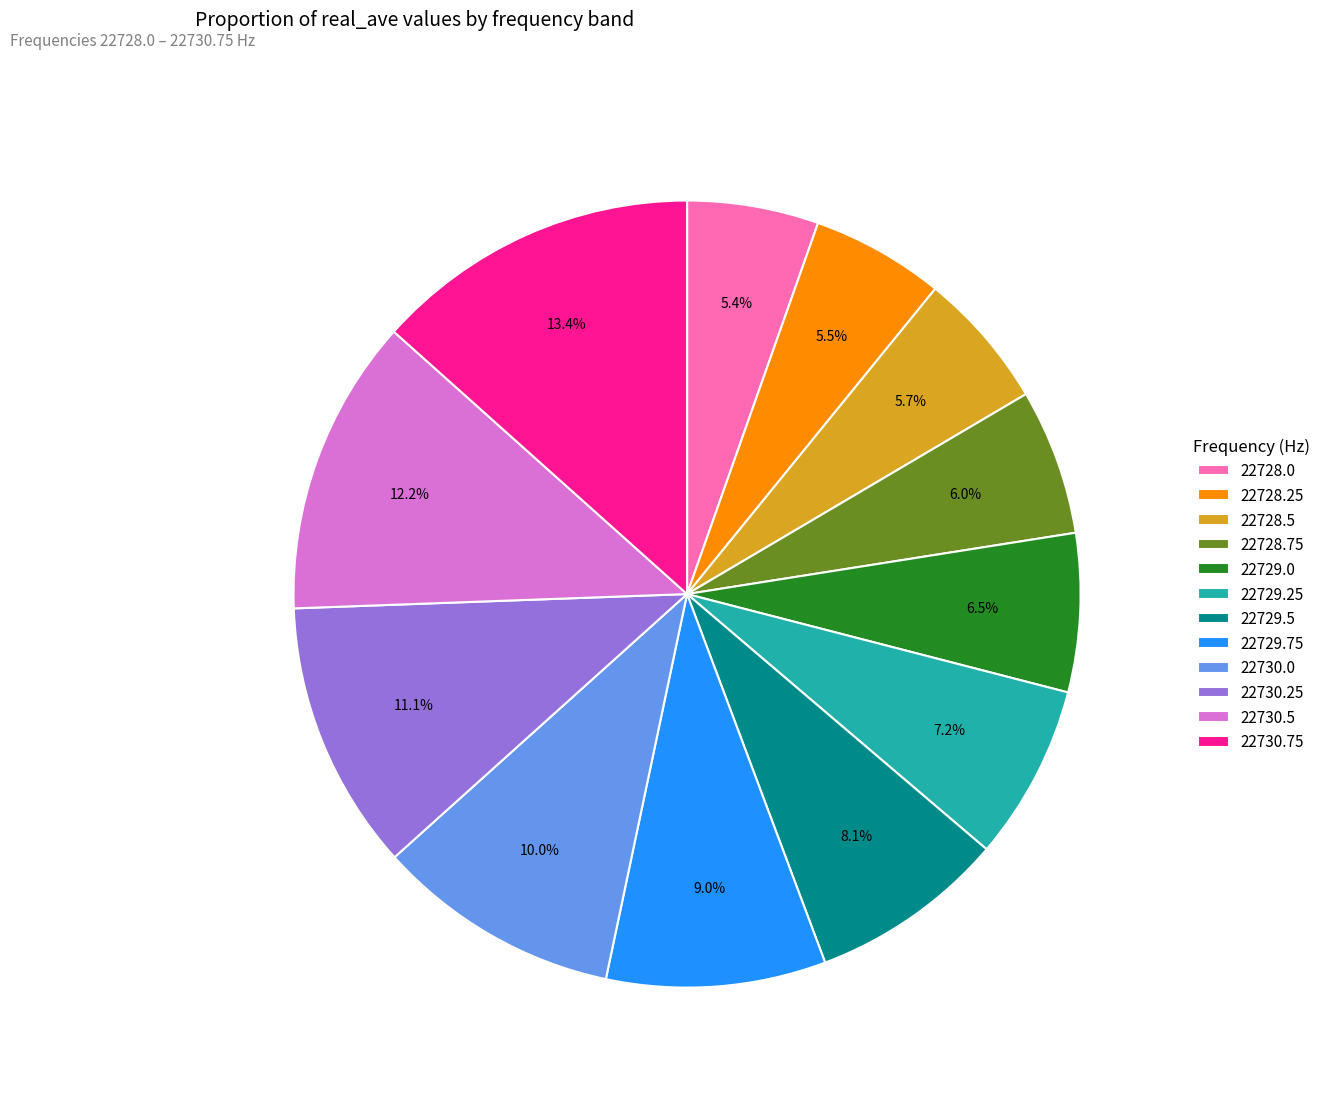

Which has a higher value, 22728.75 or 22728.0?

22728.75